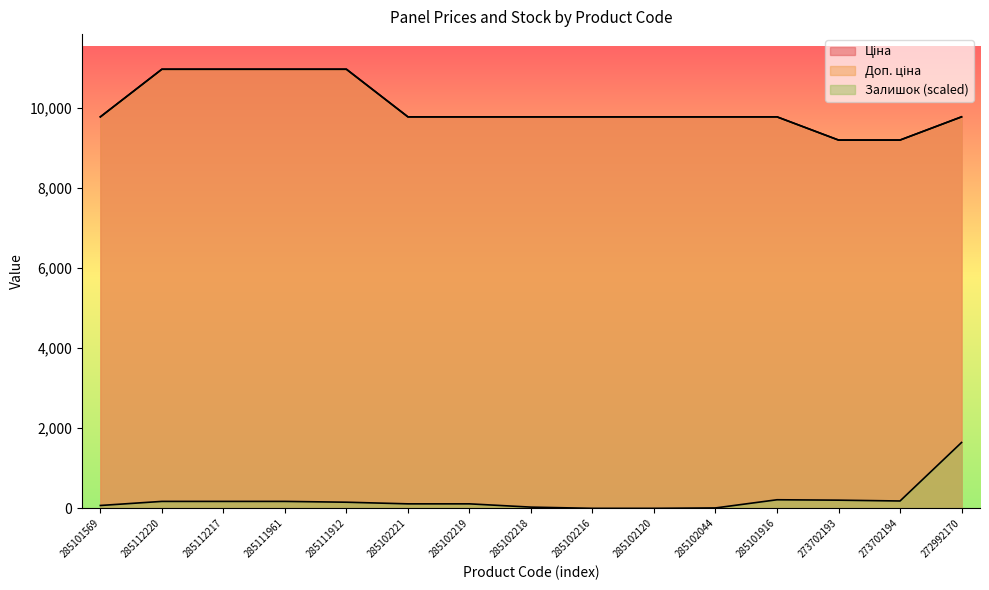

Does the chart display data point markers on the line(s)?

No